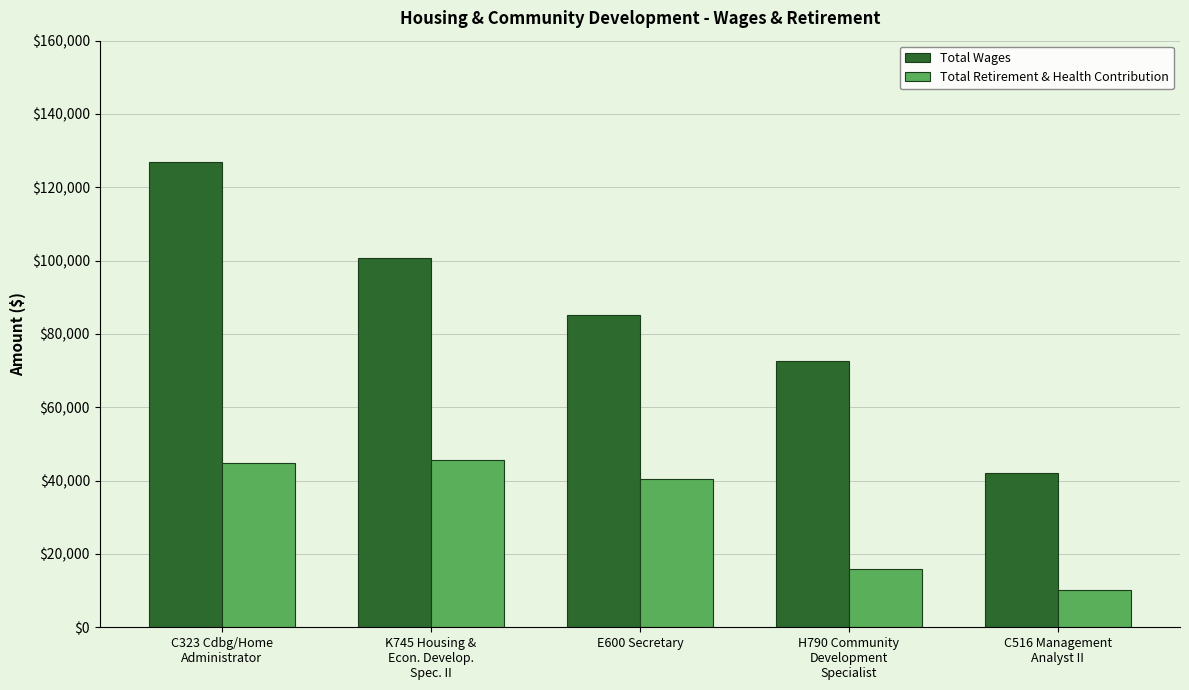

How many groups of bars are there?

5